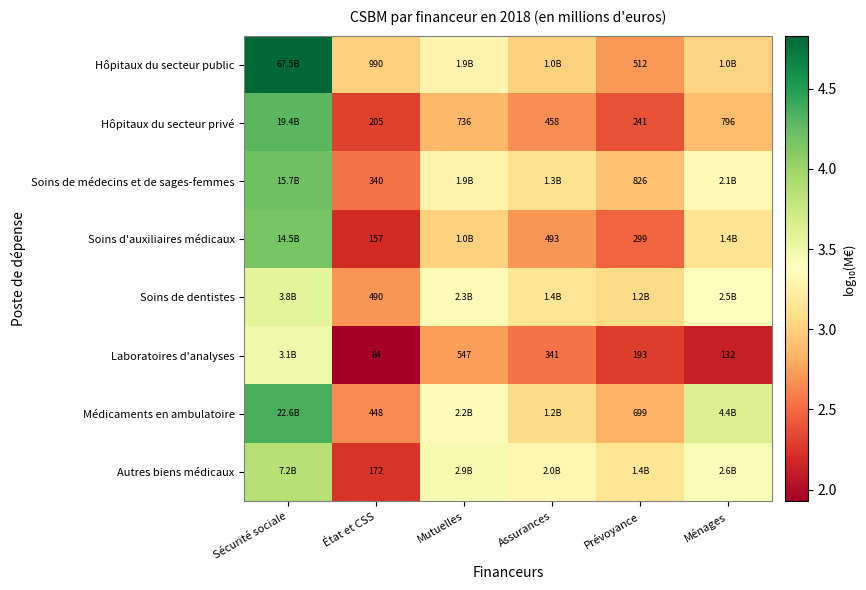

At which label is Laboratoires d'analyses closest to 2?

État et CSS